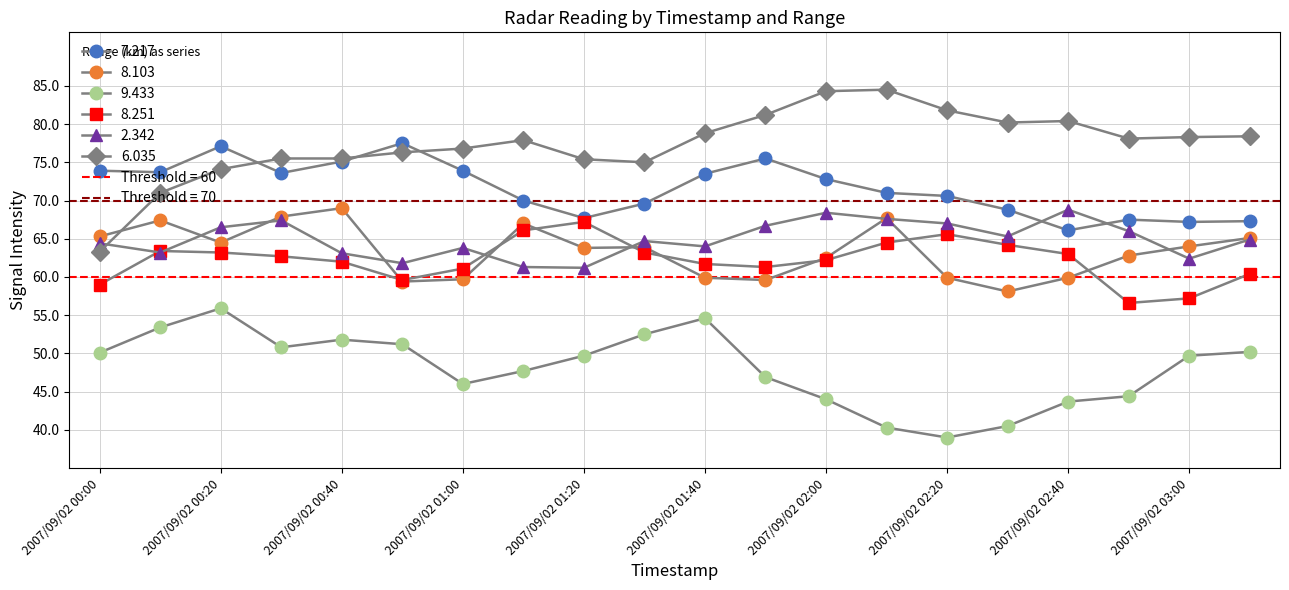

What is the value of the 2.342 point at the 13th from the left?

68.4